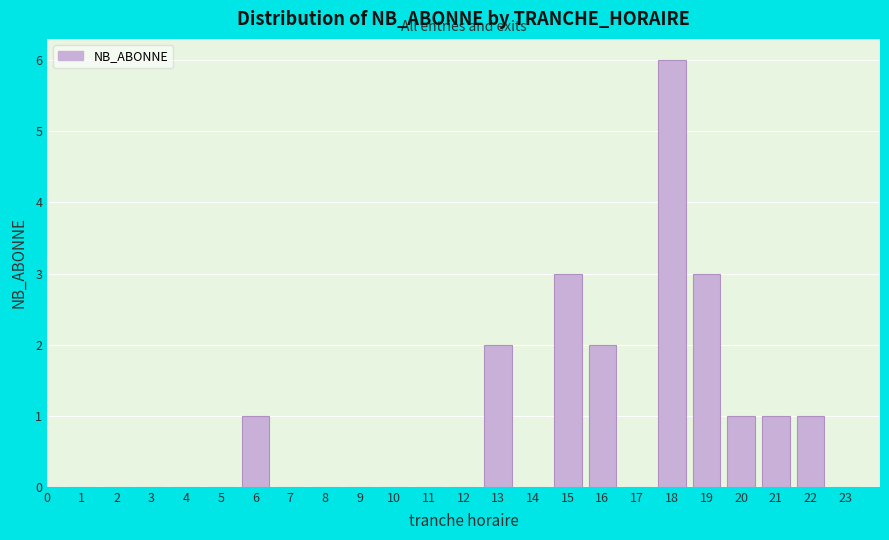

Reading right to left, transcribe all the data shown in this chart.

23=0	22=1	21=1	20=1	19=3	18=6	17=0	16=2	15=3	14=0	13=2	12=0	11=0	10=0	9=0	8=0	7=0	6=1	5=0	4=0	3=0	2=0	1=0	0=0